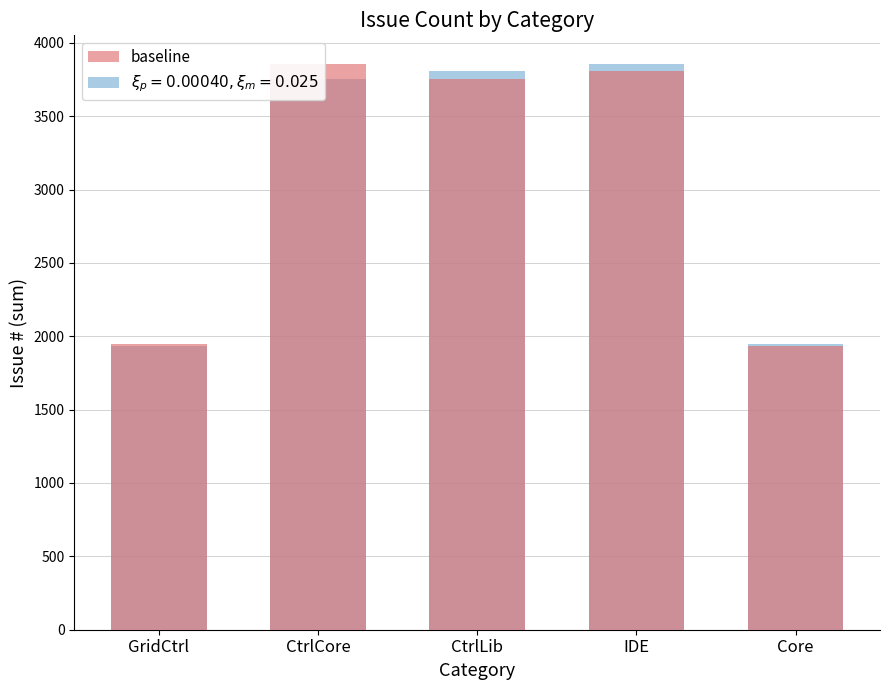

Where is the data nearest to the value 2897?

CtrlLib